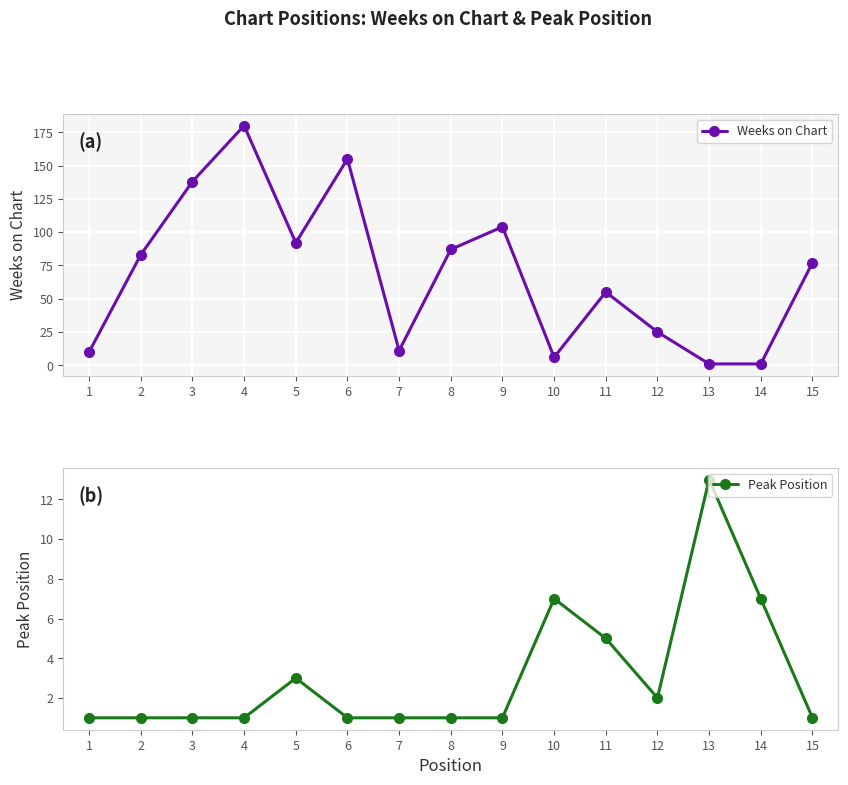

How many times do Weeks on Chart and Peak Position cross each other?

4